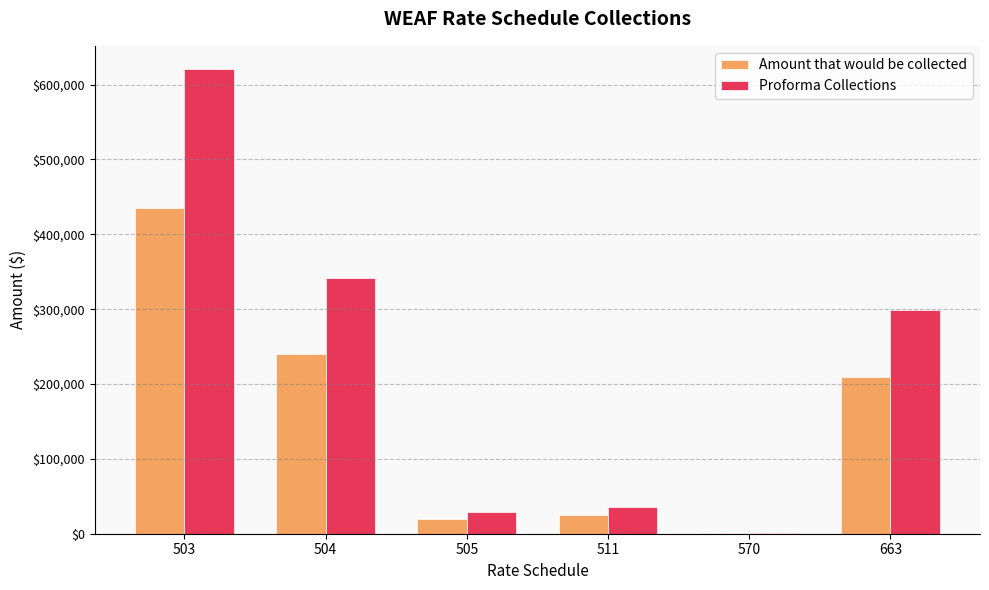

Between 504 and 505, which series saw the biggest shift?

Proforma Collections